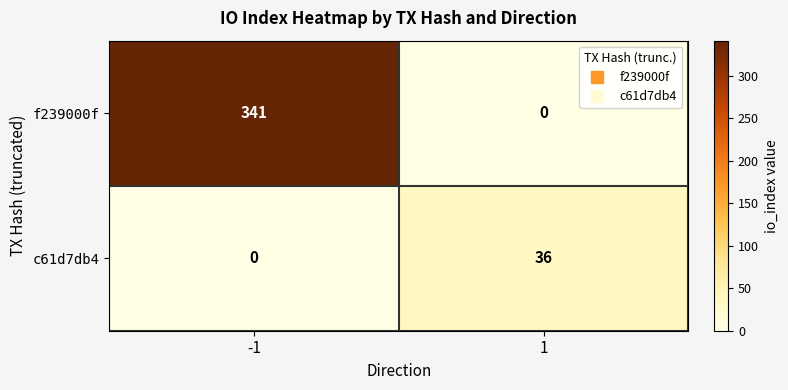

What is the total value across all series at -1?

341